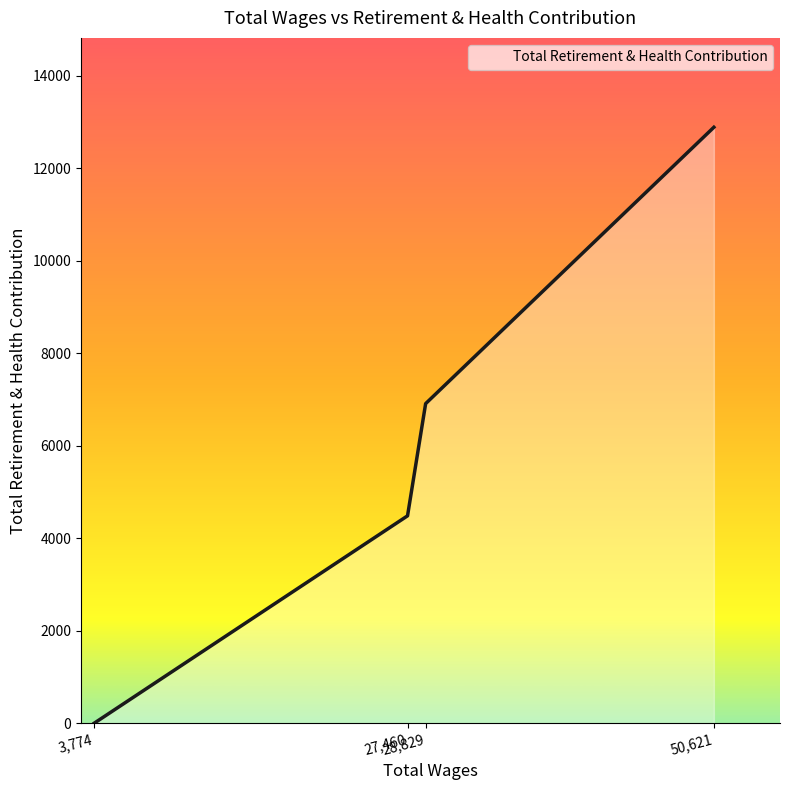

How many values are below 6912?

2